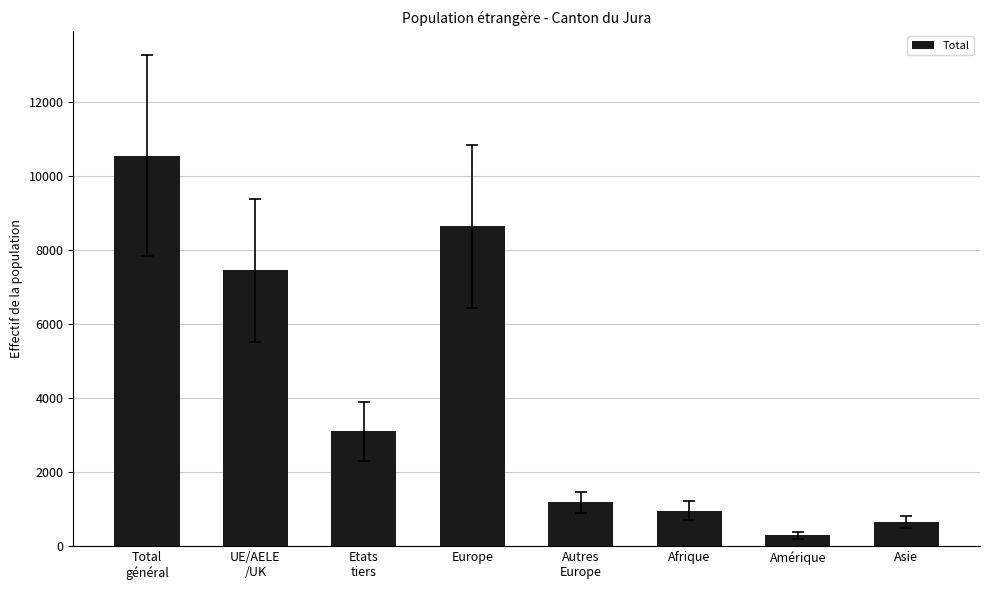

How many bars are there in total?

8